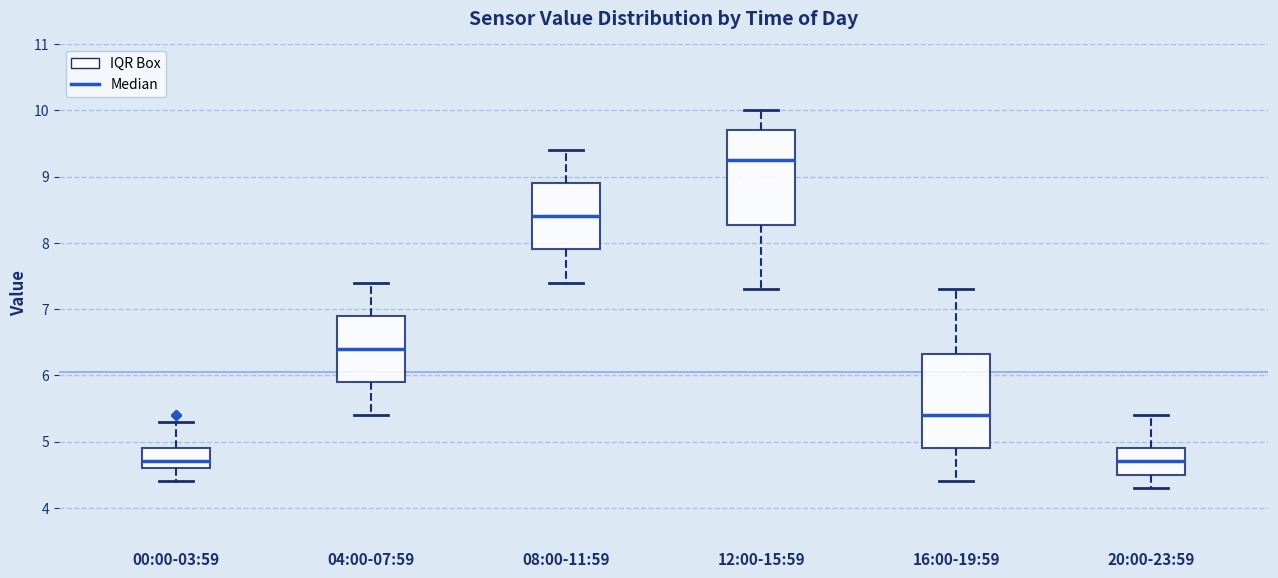

Reading left to right, read every box against the y-axis: the position of its median line, the range the box covers, and the ends of its whiskers. The values are not printed on the chart, so give them approximately, as read against the axis.

00:00-03:59: median 4.7, box 4.6 to 4.9, whiskers 4.4 to 5.3
04:00-07:59: median 6.4, box 5.9 to 6.9, whiskers 5.4 to 7.4
08:00-11:59: median 8.4, box 7.9 to 8.9, whiskers 7.4 to 9.4
12:00-15:59: median 9.3, box 8.3 to 9.7, whiskers 7.3 to 10.0
16:00-19:59: median 5.4, box 4.9 to 6.3, whiskers 4.4 to 7.3
20:00-23:59: median 4.7, box 4.5 to 4.9, whiskers 4.3 to 5.4